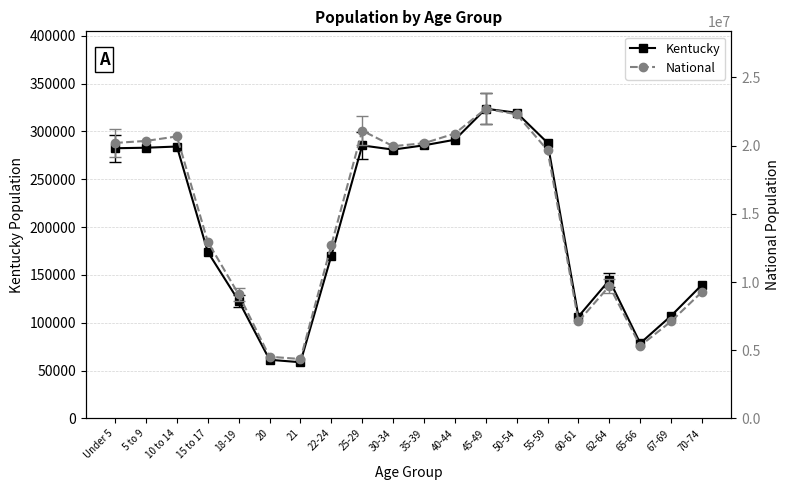

Where is Kentucky nearest to the value 191149?

15 to 17